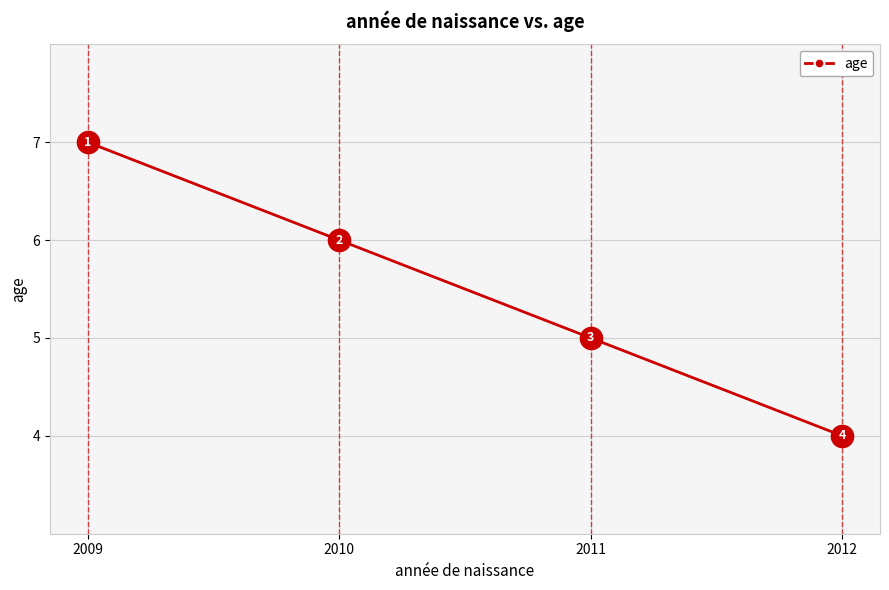

The chart shows a value of 10 at 2010. True or false?

False